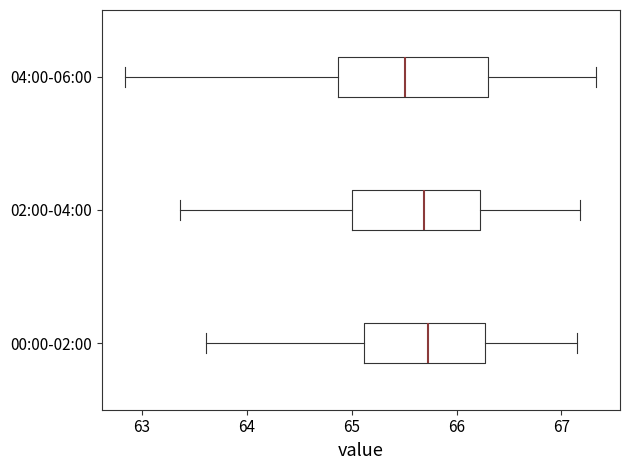

Reading bottom to top, read every box against the x-axis: the position of its median line, the range the box covers, and the ends of its whiskers. The values are not printed on the chart, so give them approximately, as read against the axis.

00:00-02:00: median 65.7, box 65.1 to 66.3, whiskers 63.6 to 67.2
02:00-04:00: median 65.7, box 65.0 to 66.2, whiskers 63.4 to 67.2
04:00-06:00: median 65.5, box 64.9 to 66.3, whiskers 62.8 to 67.3